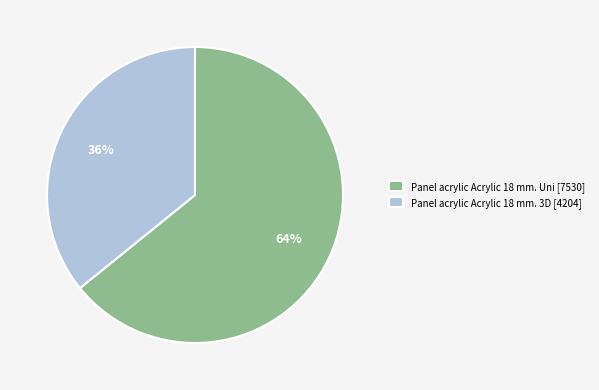

To the nearest percent, what is the difference between the largest and smallest slice percentages?

28%